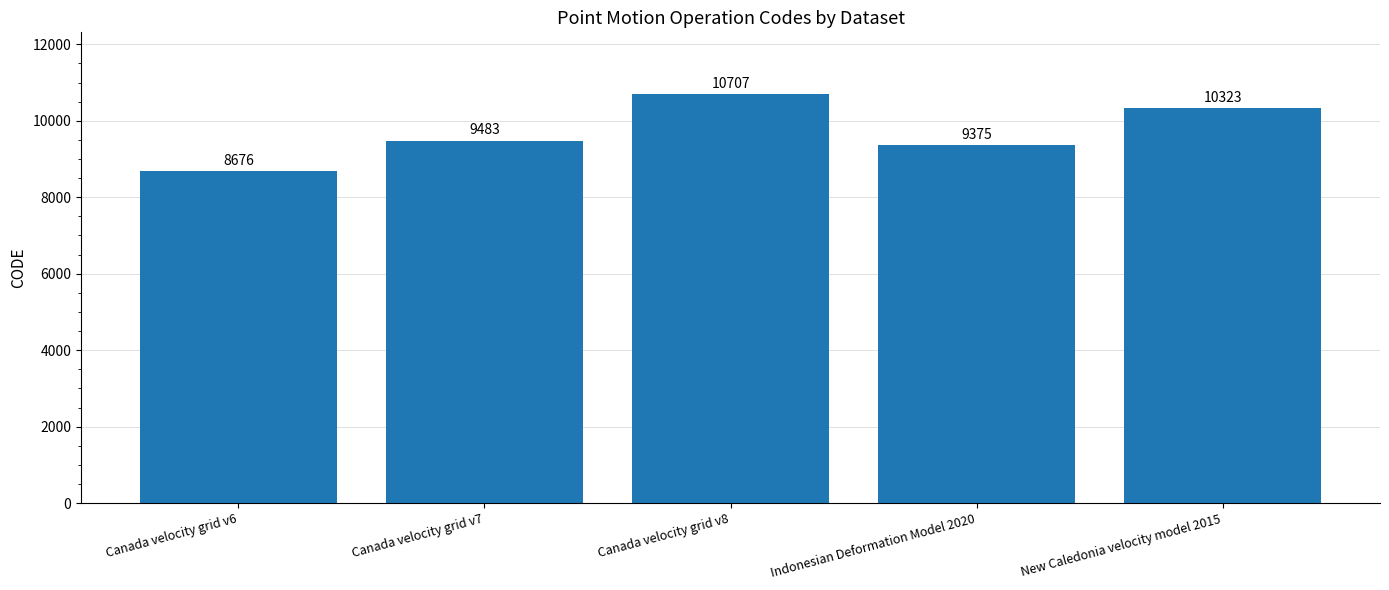

Reading right to left, what are all the values shown in this chart?

New Caledonia velocity model 2015=10323	Indonesian Deformation Model 2020=9375	Canada velocity grid v8=10707	Canada velocity grid v7=9483	Canada velocity grid v6=8676